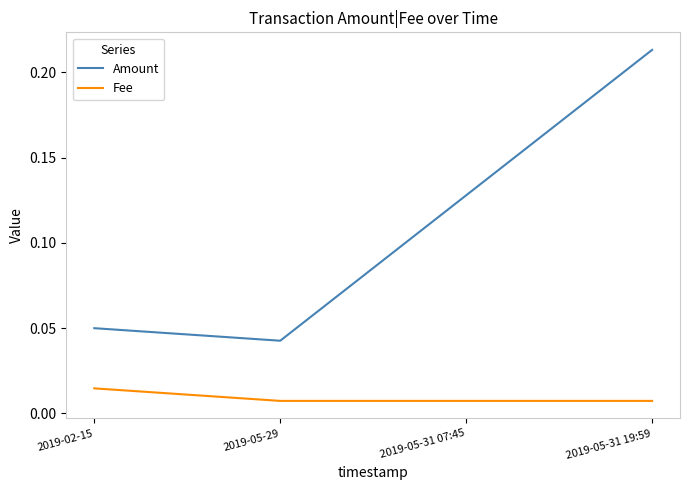

Which series has the largest range (max minus min)?

Amount